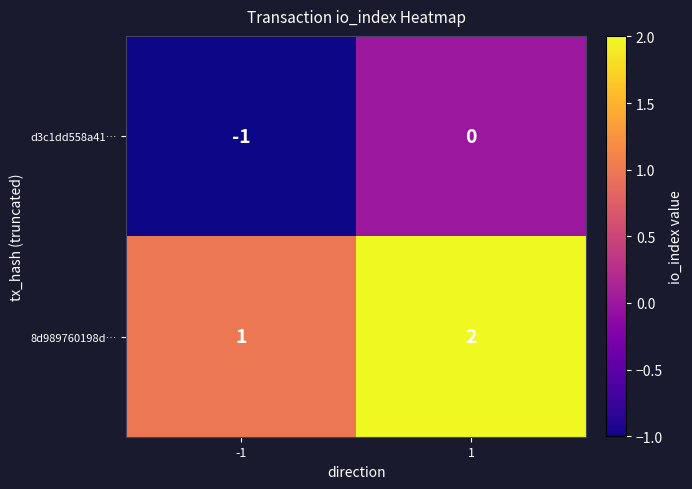

At which category is the sum across all series the highest?

1